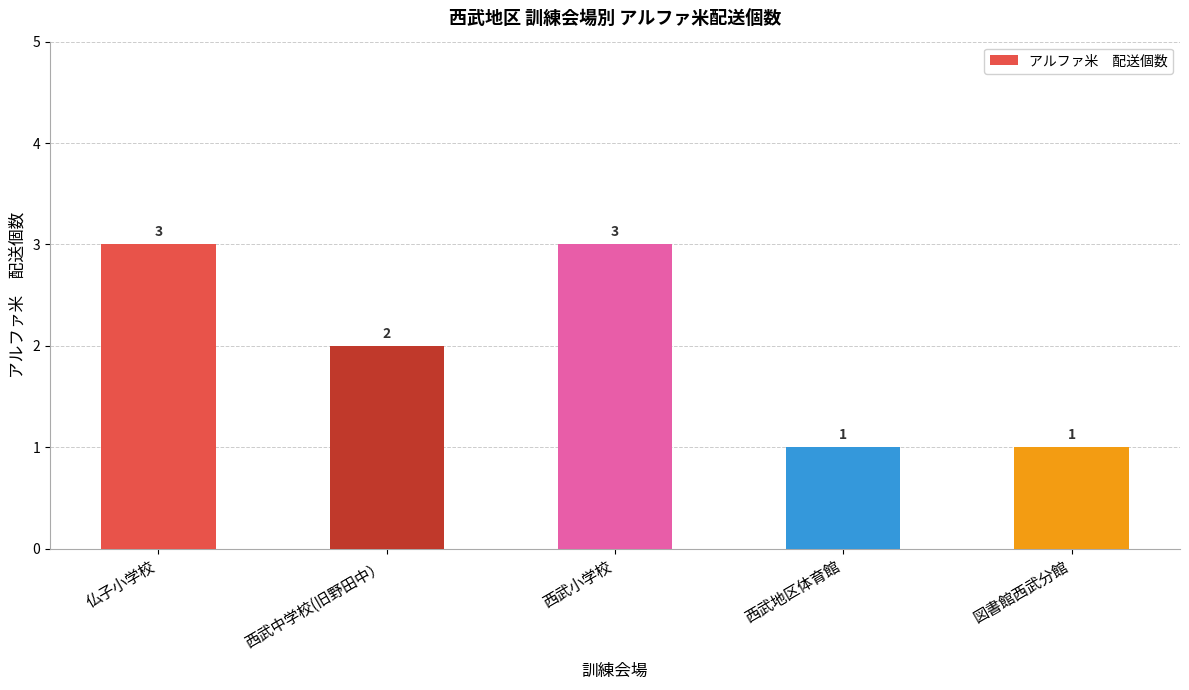

Reading left to right, transcribe all the data shown in this chart.

仏子小学校=3	西武中学校(旧野田中）=2	西武小学校=3	西武地区体育館=1	図書館西武分館=1